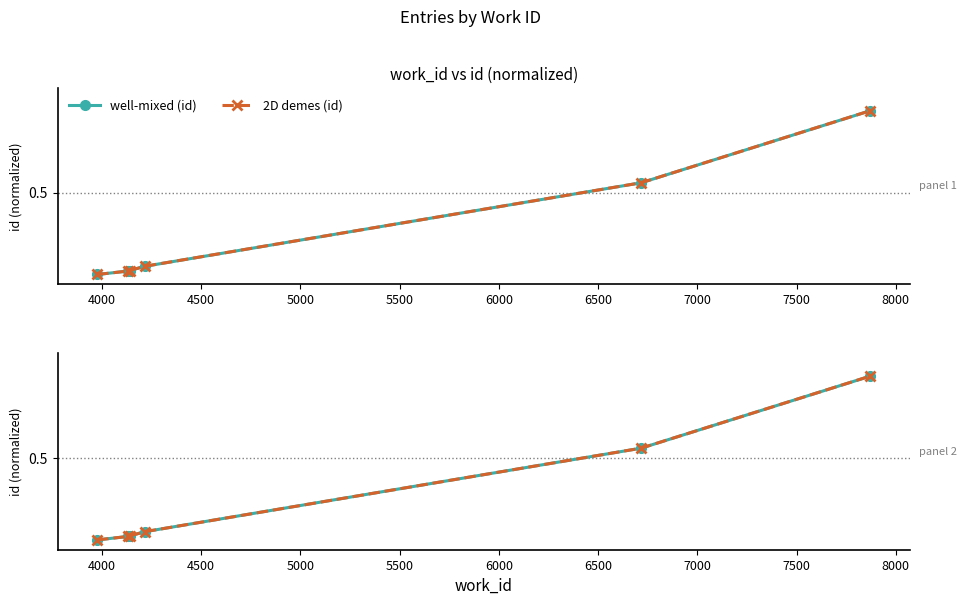

At how many categories does at least one series exceed 0?

6